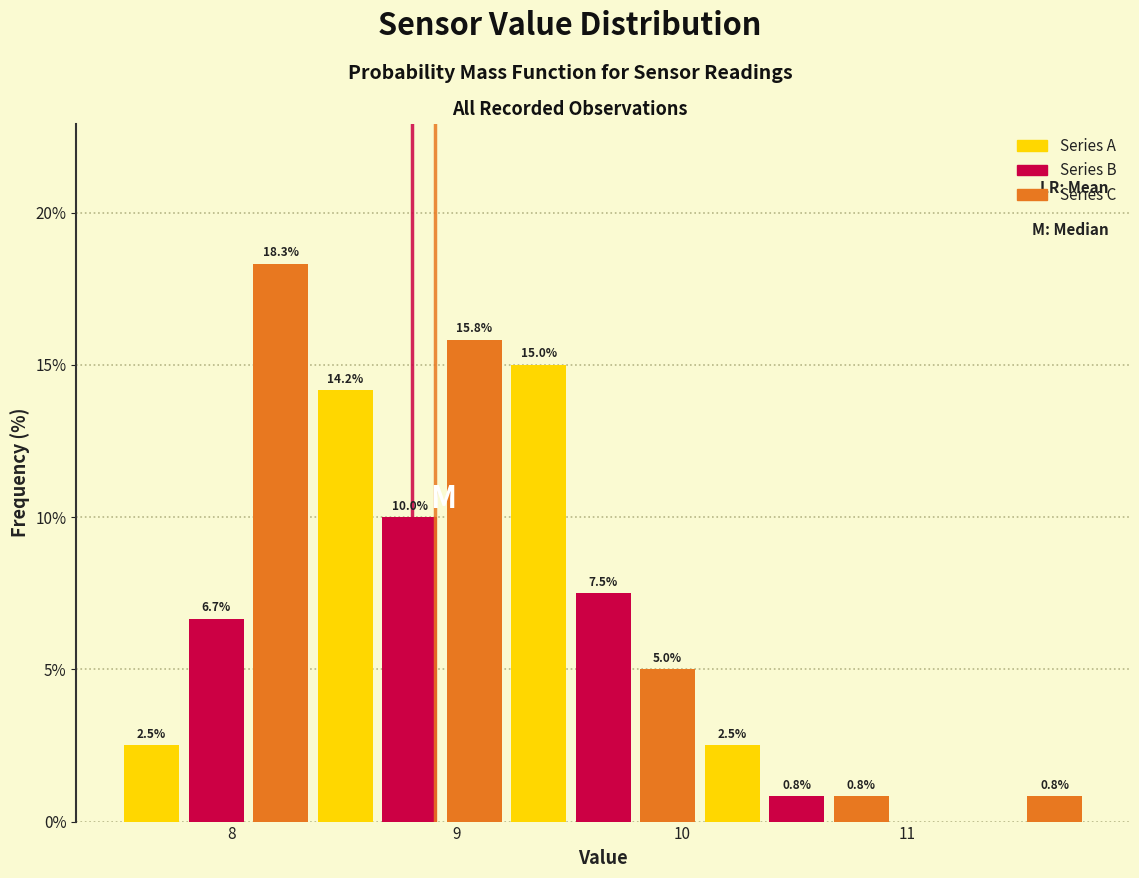

Read against the x-axis, roughly where is the centre of the tallest bar?

8.2